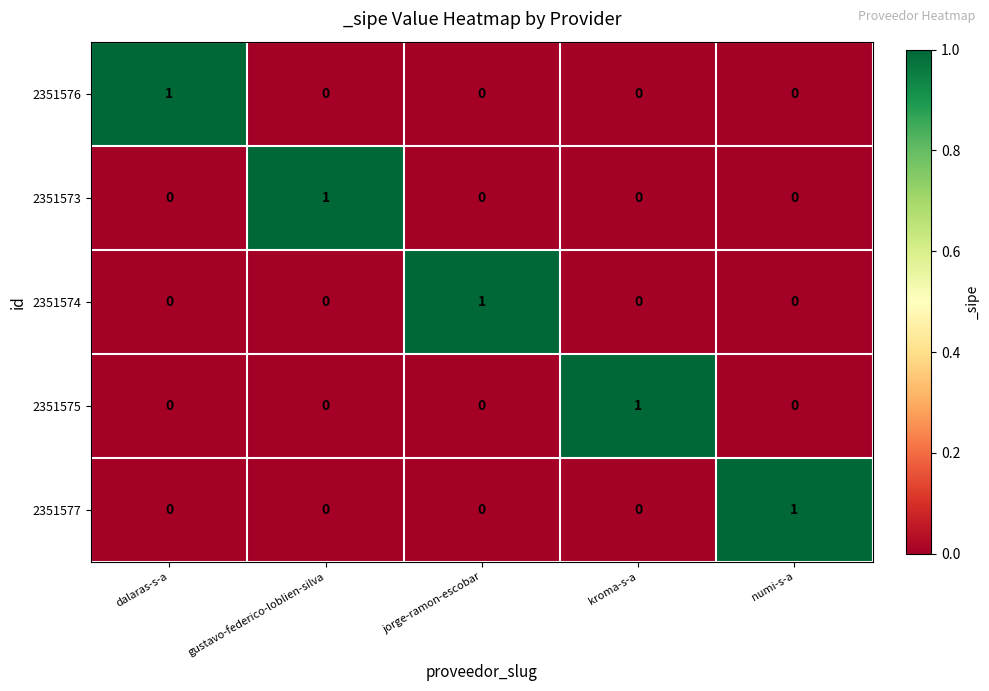

What is the difference between the highest and lowest values at gustavo-federico-loblien-silva?

1